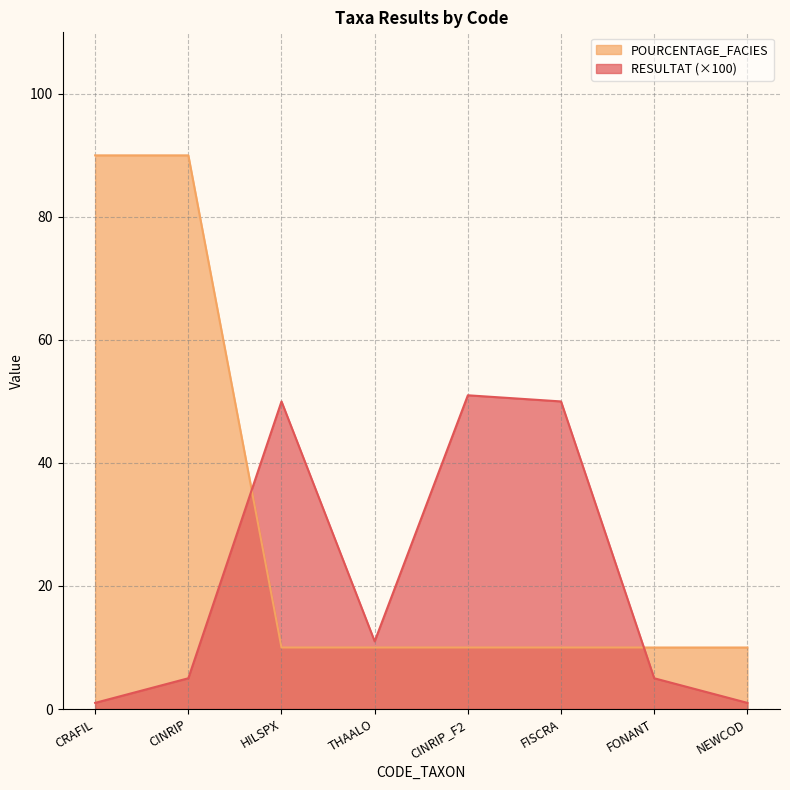

What is the total value across all series at CINRIP?

95